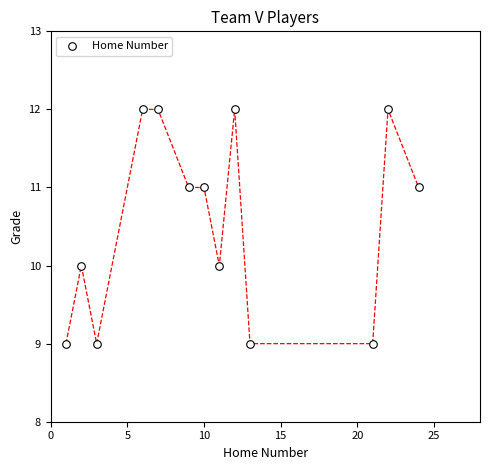

What is the range of Y values (max minus min)?

3